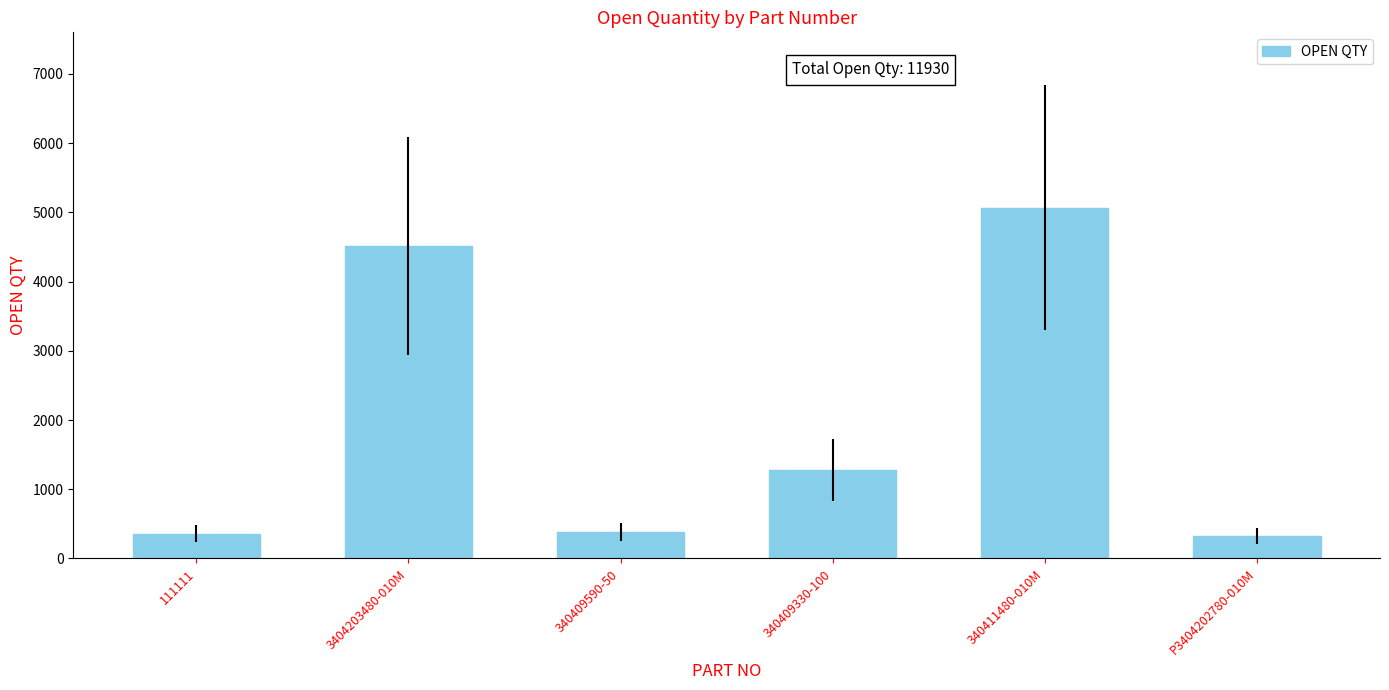

What is the greatest value displayed?

5067